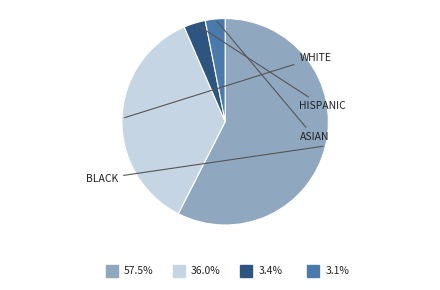

How many slices are in this pie chart?

4